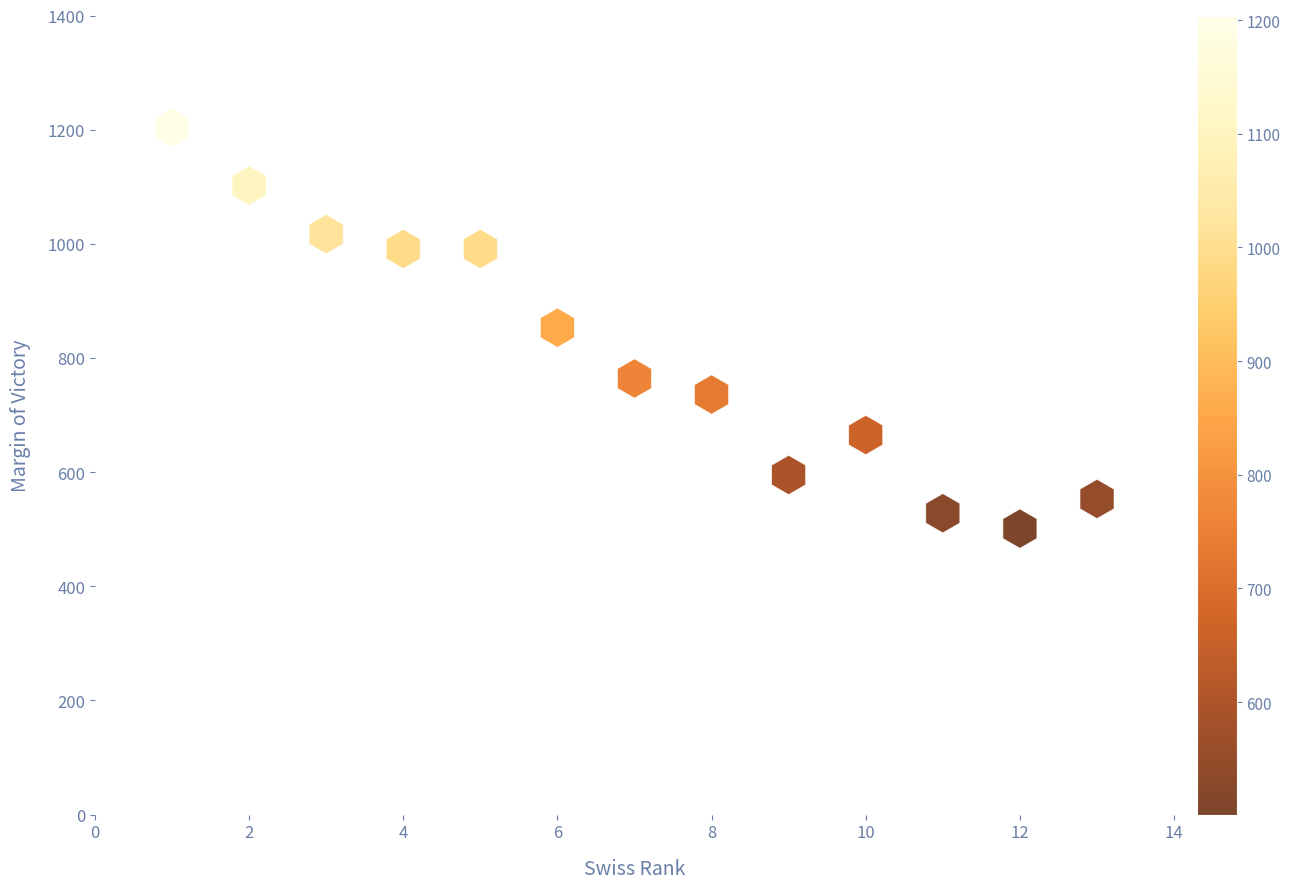

What is the range of Y values (max minus min)?

703